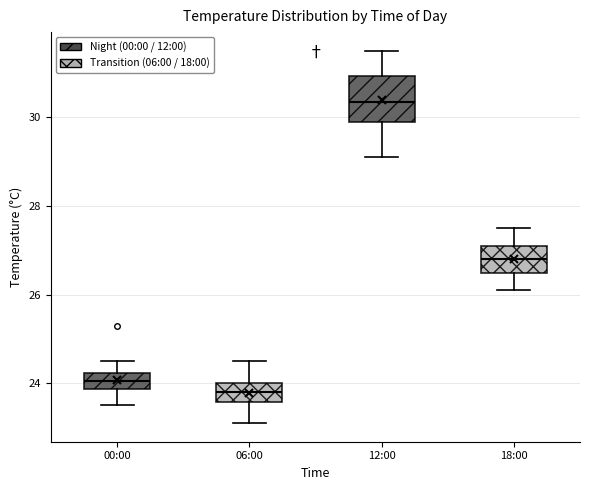

Which box has the lowest median line?

06:00